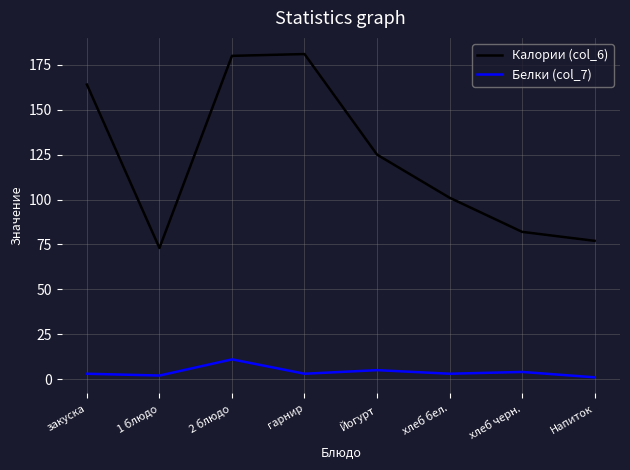

True or false: Белки (col_7) and Калории (col_6) intersect in this chart.

False